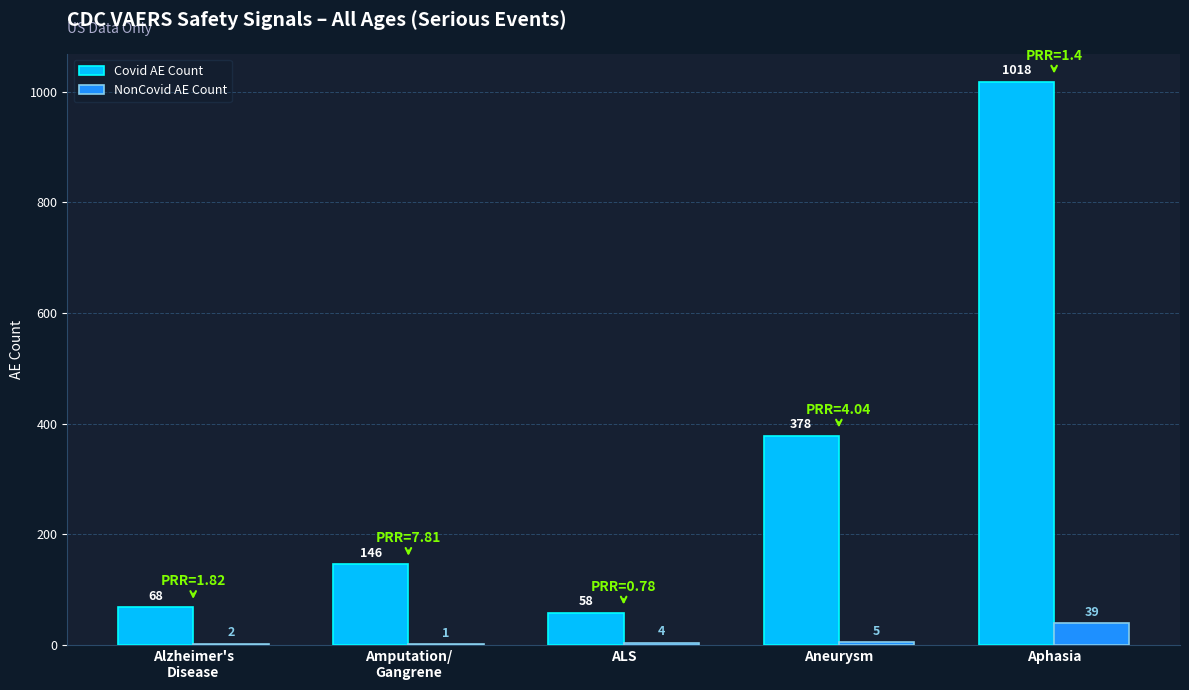

What is the maximum value shown in the chart?

1018